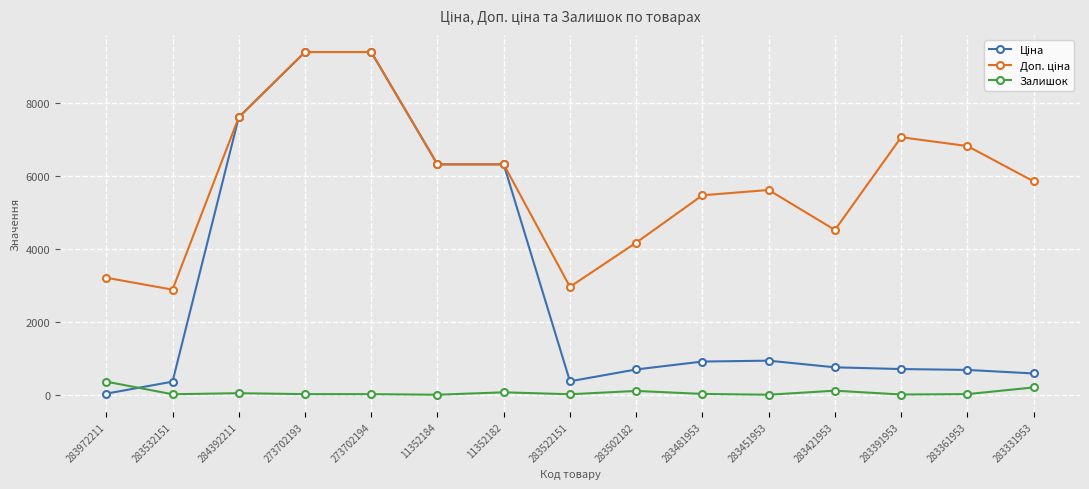

Is it true that Залишок equals 18.0 at 273702193?

True